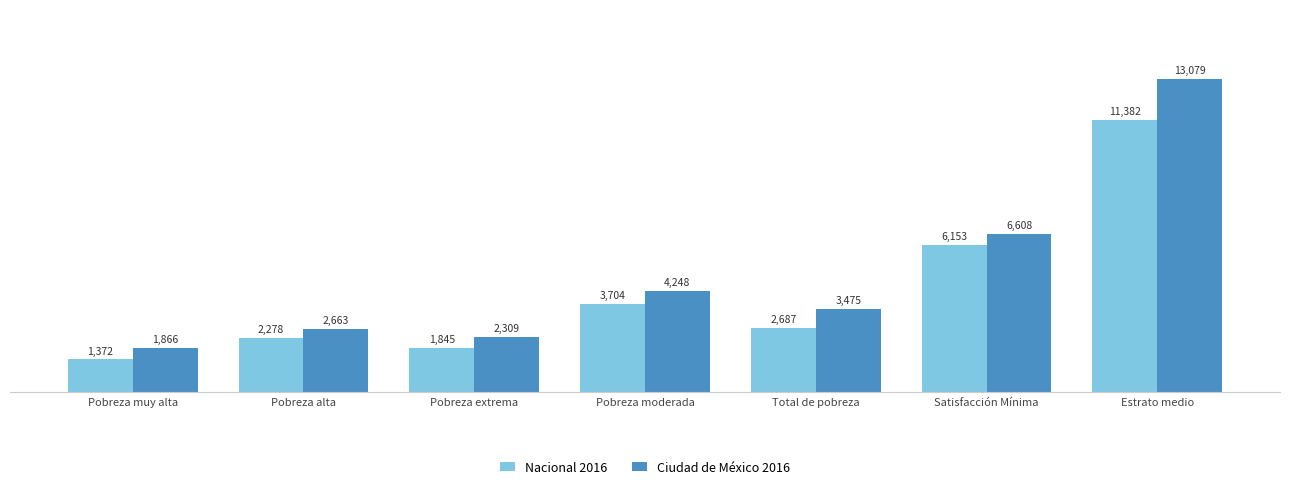

Is the value of Nacional 2016 at Pobreza moderada greater than the value of Ciudad de México 2016 at Pobreza alta?

Yes